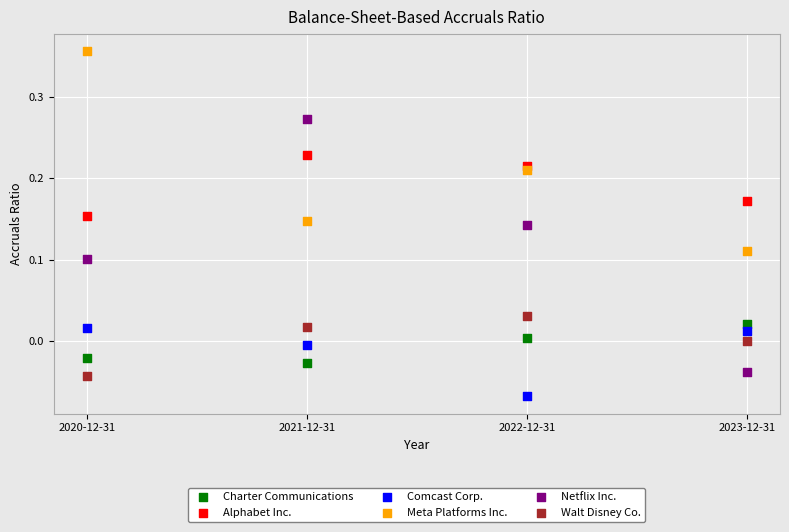

Which series contains the highest Y value?

Meta Platforms Inc.